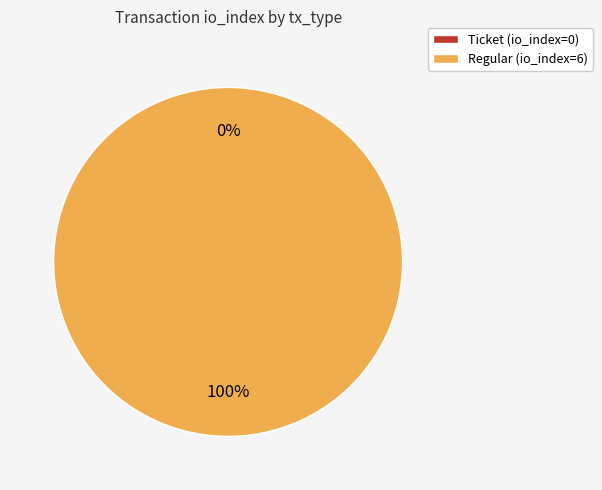

Combined, do Ticket and Regular account for over 50%?

Yes